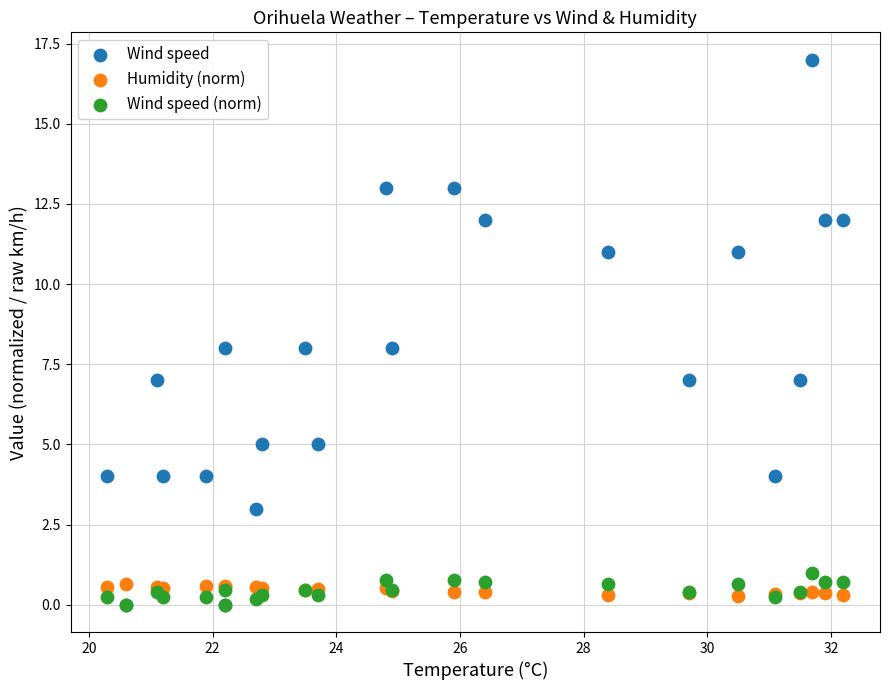

What are all the series names shown in the legend?

Wind speed, Humidity (norm), Wind speed (norm)